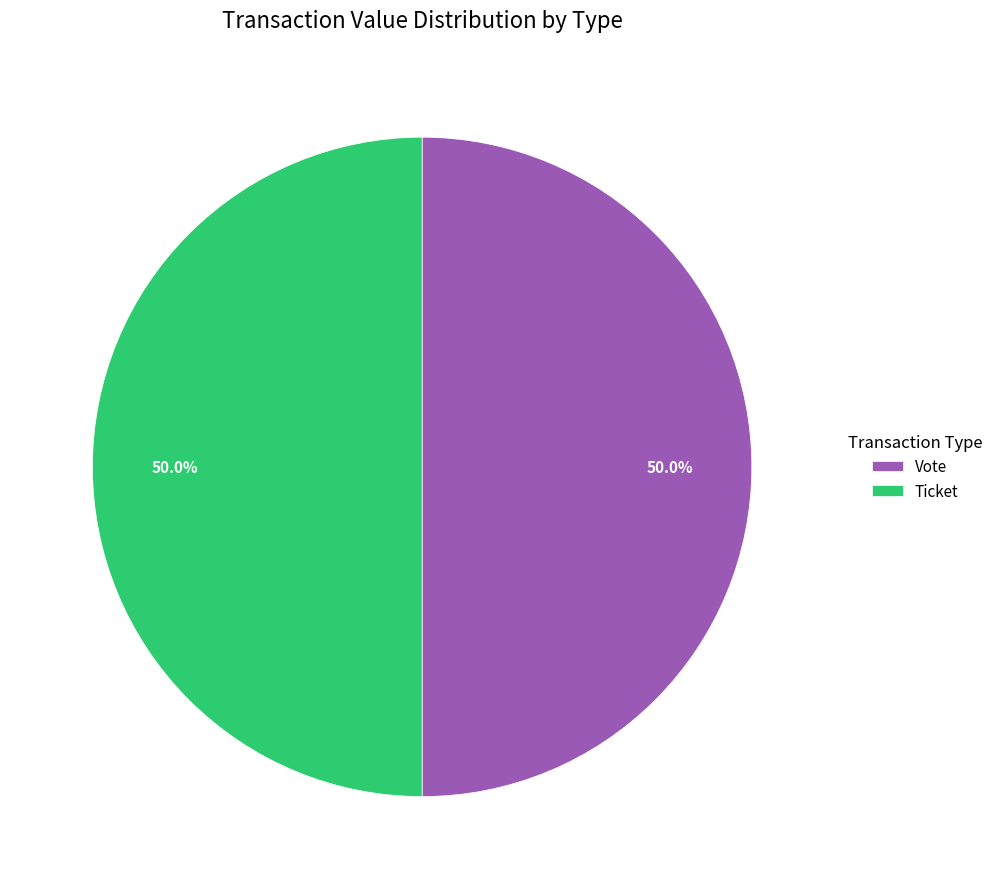

What is the ratio of the value at Ticket to the value at Vote?

1.0